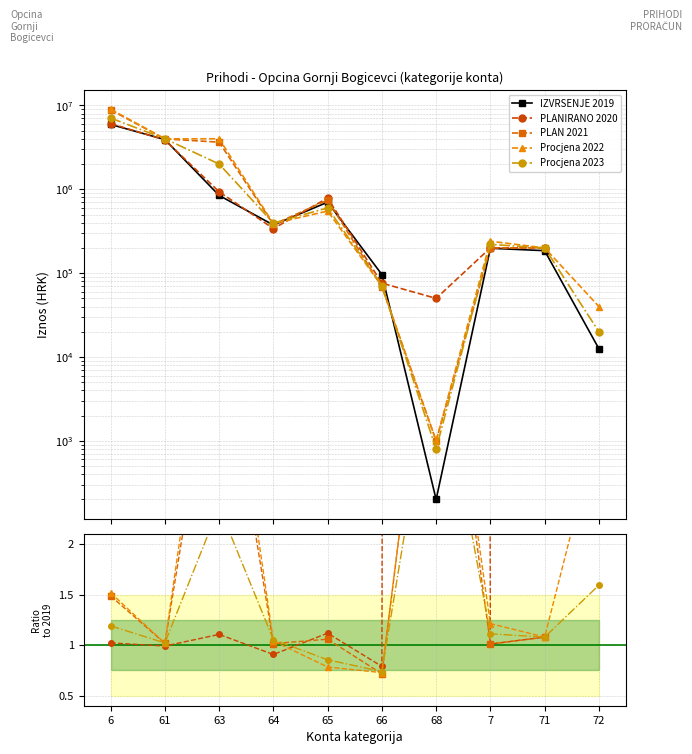

True or false: Procjena 2023 has more than 1 interior local peaks.

True